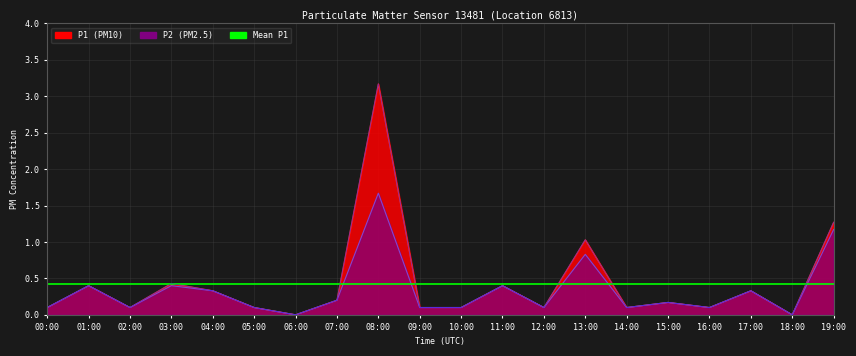

True or false: P1 has more than 2 points higher than both neighbors.

True